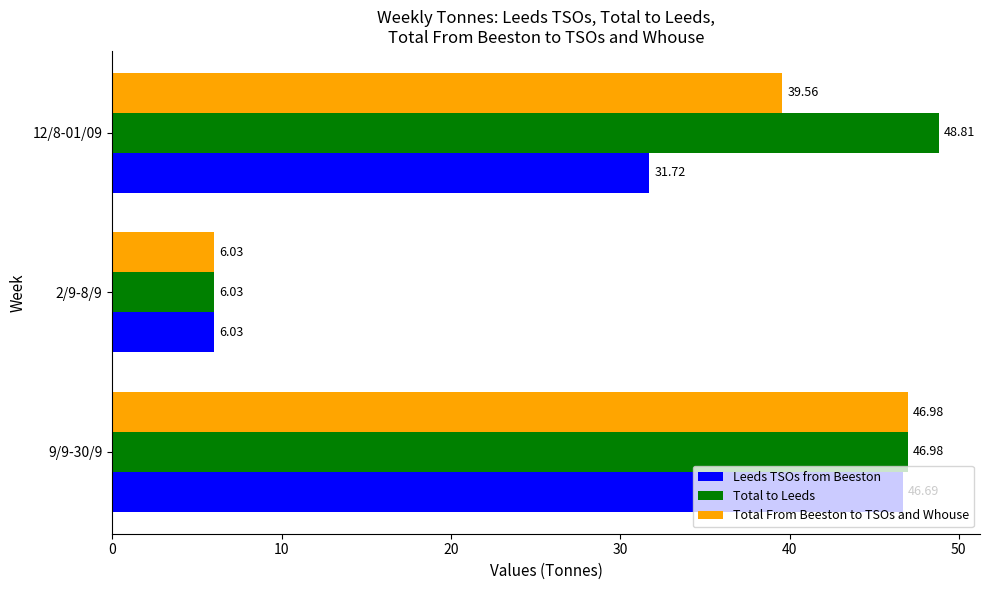

What are all the series names shown in the legend?

Leeds TSOs from Beeston, Total to Leeds, Total From Beeston to TSOs and Whouse